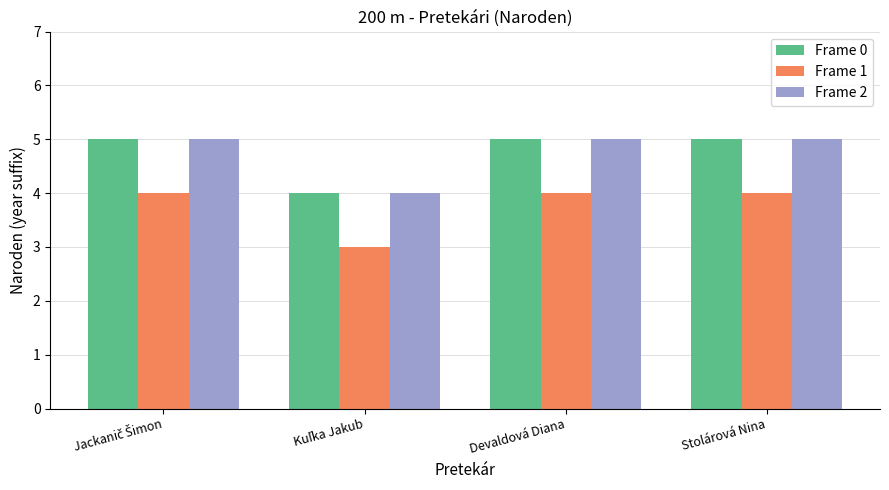

Is the value of Frame 0 at Stolárová Nina greater than the value of Frame 1 at Stolárová Nina?

Yes